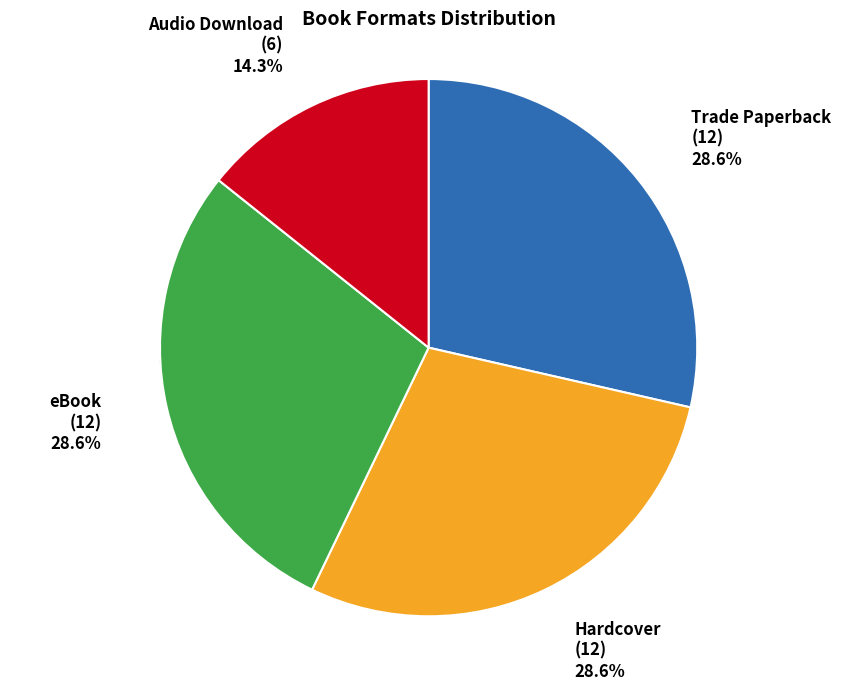

What is the ratio of the value at Trade Paperback to the value at Hardcover?

1.0